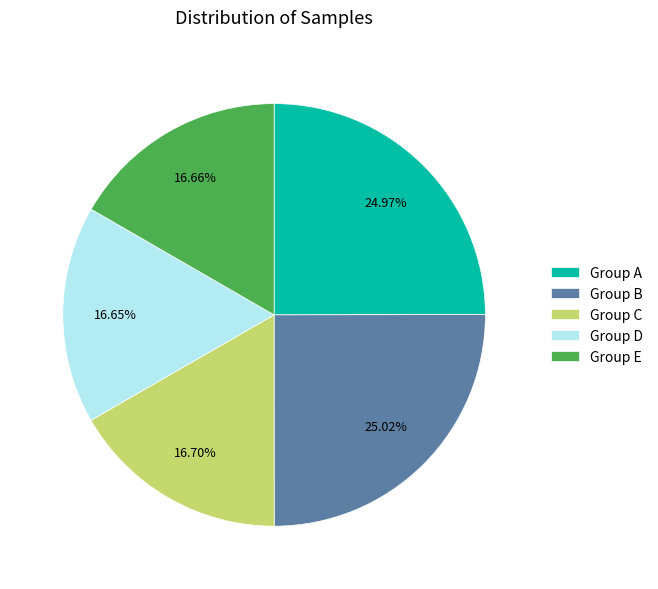

Is Group A the majority of the pie?

No